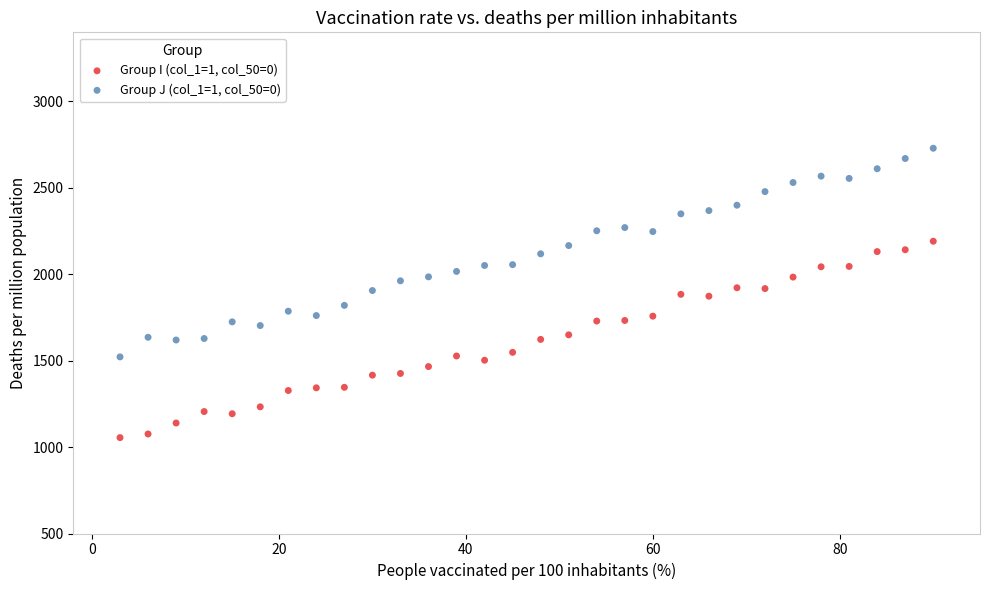

Which series reaches the maximum Y coordinate?

Group J (col_1=1, col_50=0)